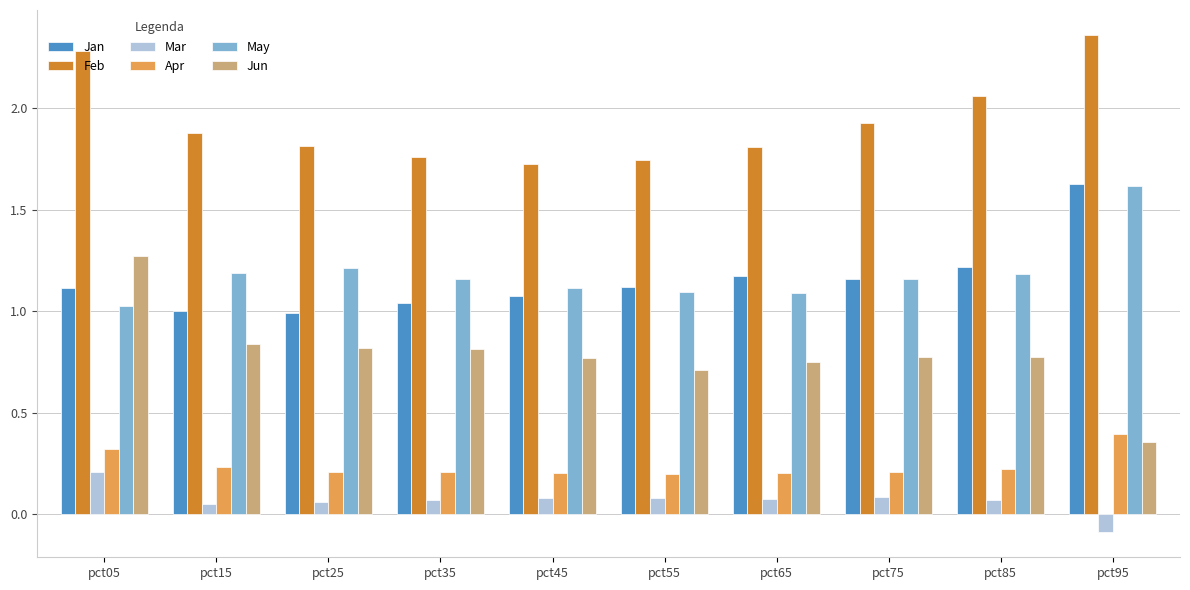

How many categories are shown in the chart?

10